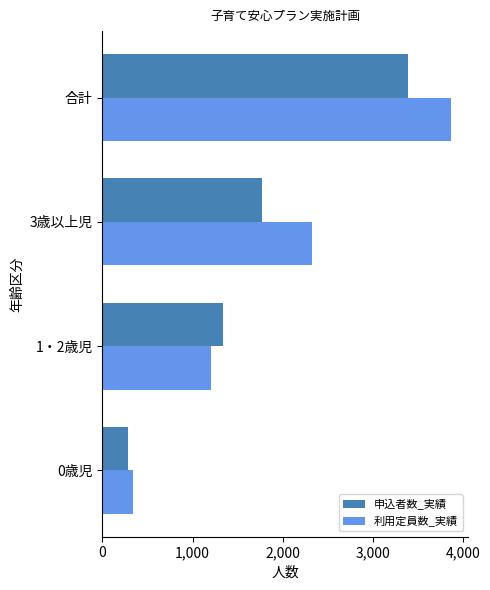

What are all the series names shown in the legend?

申込者数_実績, 利用定員数_実績